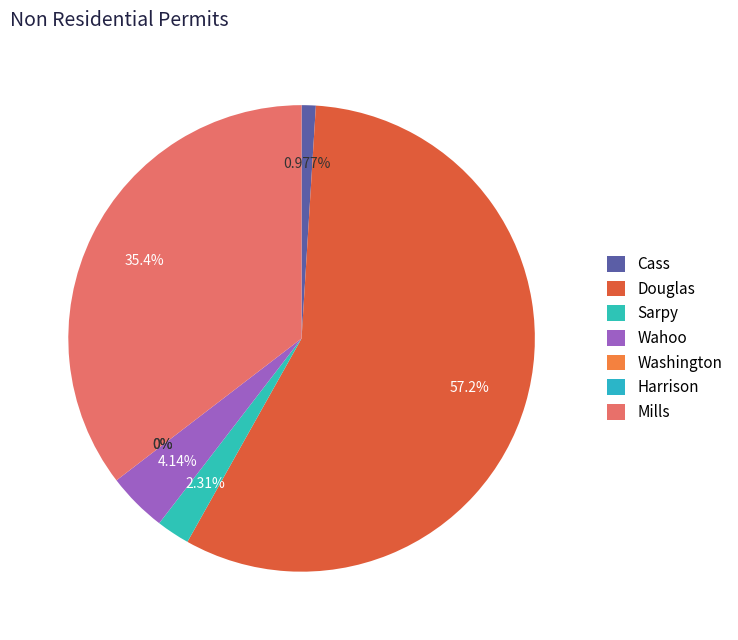

The Washington slice represents 0% of the pie. True or false?

True